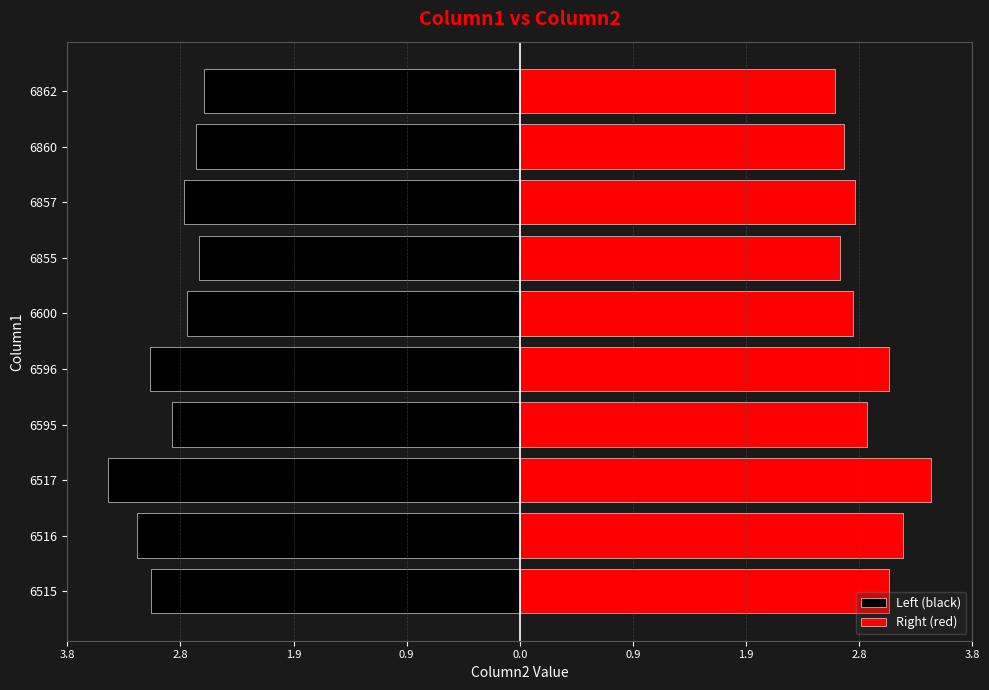

Which series has the largest range (max minus min)?

Left (black)